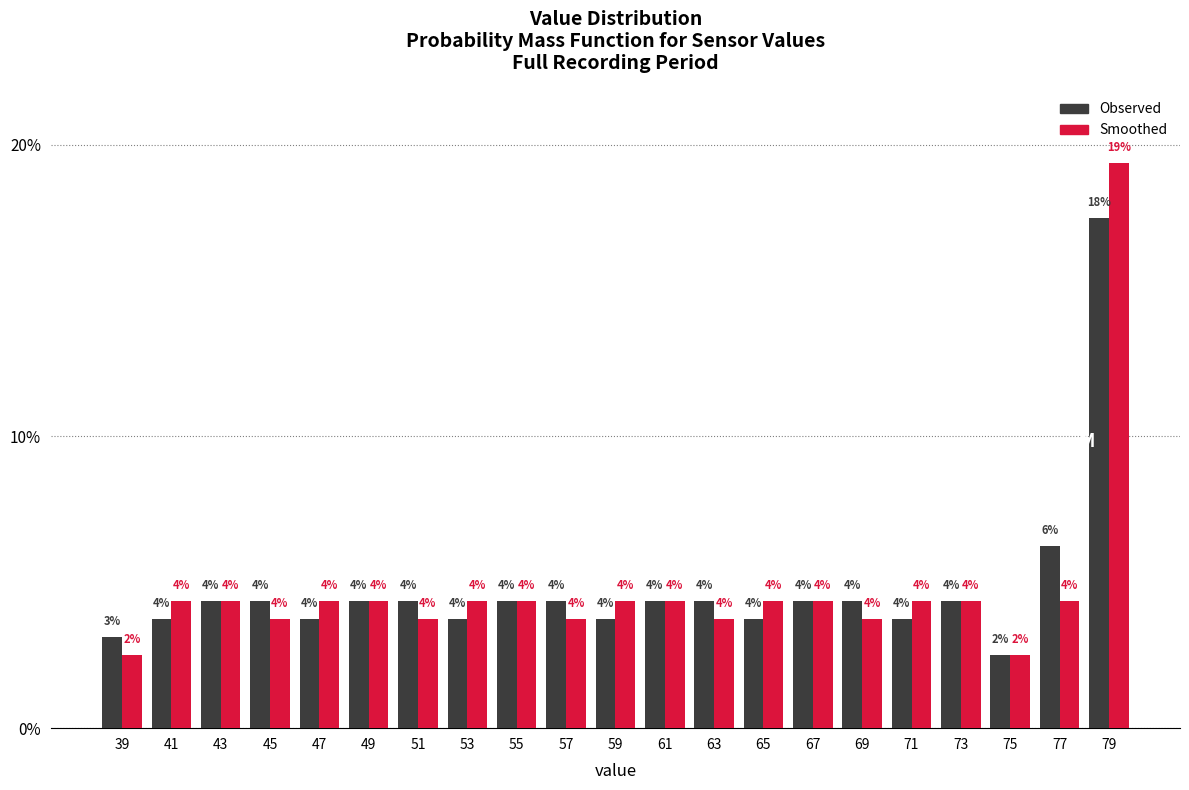

How many bars are there in total?

42